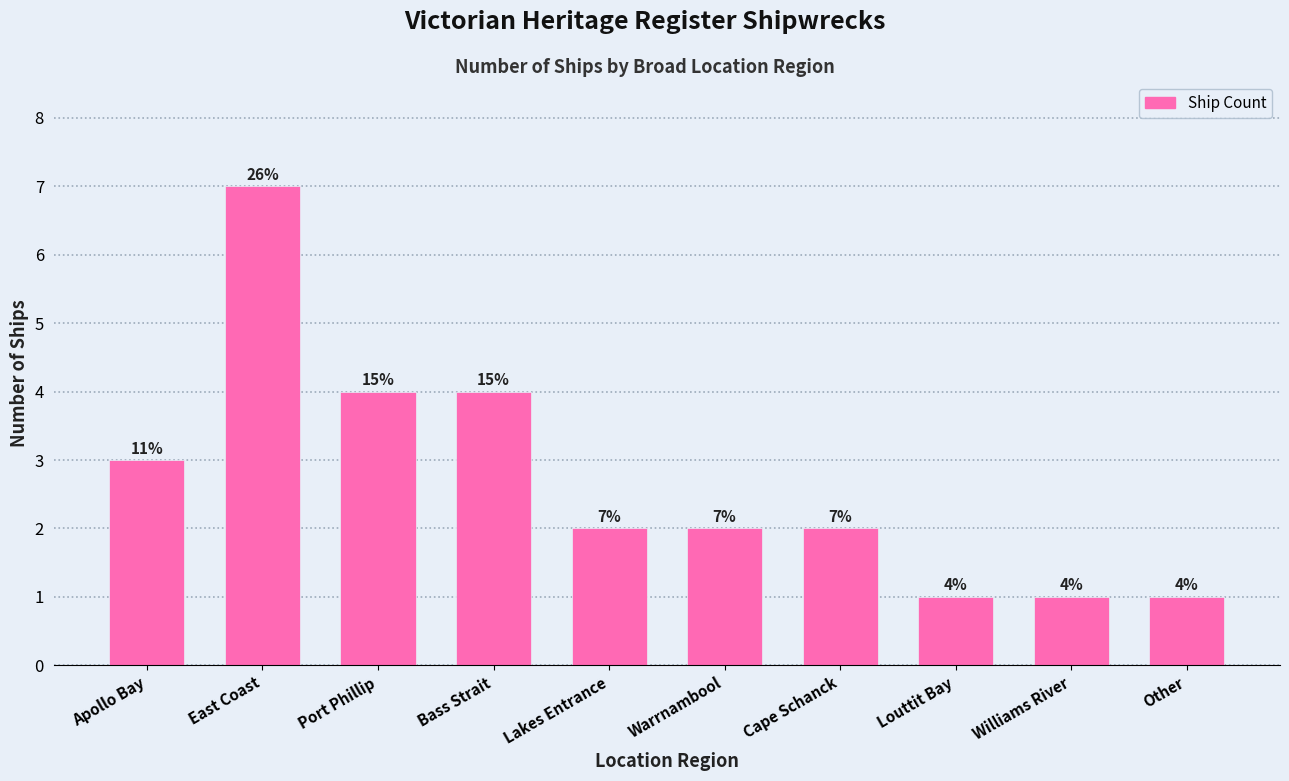

Reading left to right, extract all data points from this chart.

Apollo Bay=3	East Coast=7	Port Phillip=4	Bass Strait=4	Lakes Entrance=2	Warrnambool=2	Cape Schanck=2	Louttit Bay=1	Williams River=1	Other=1